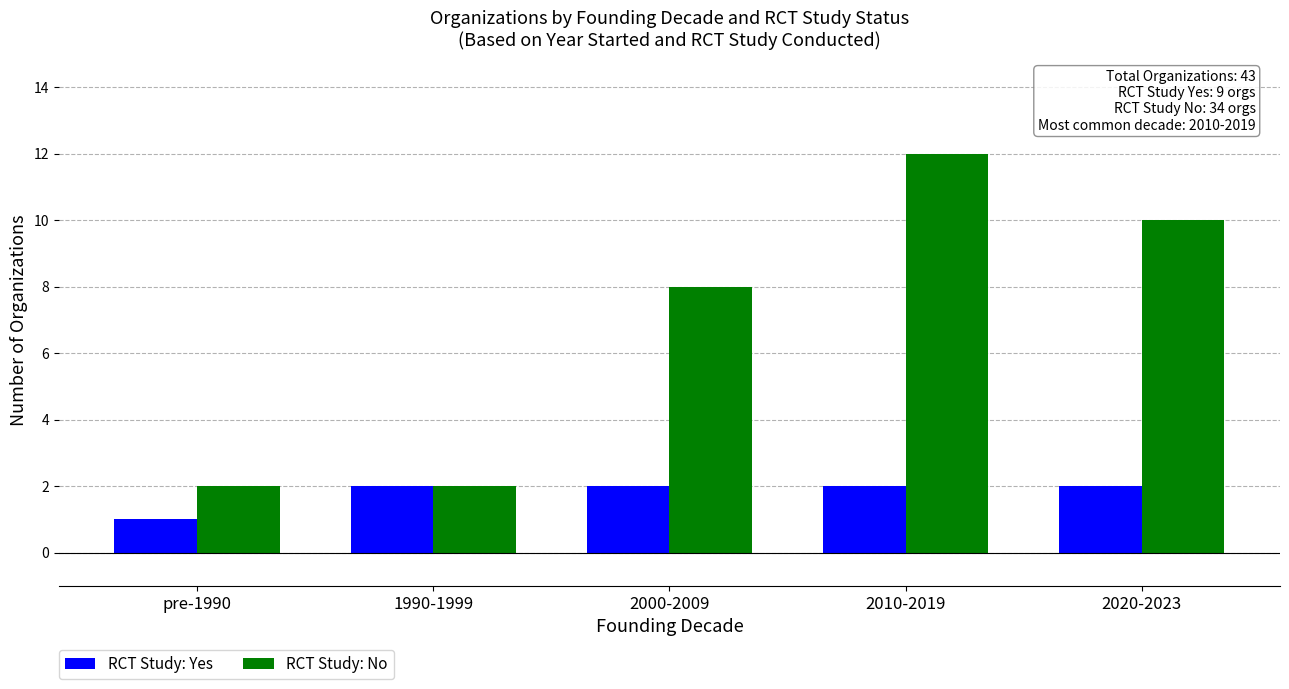

What is the difference between the highest and lowest values at 2020-2023?

8